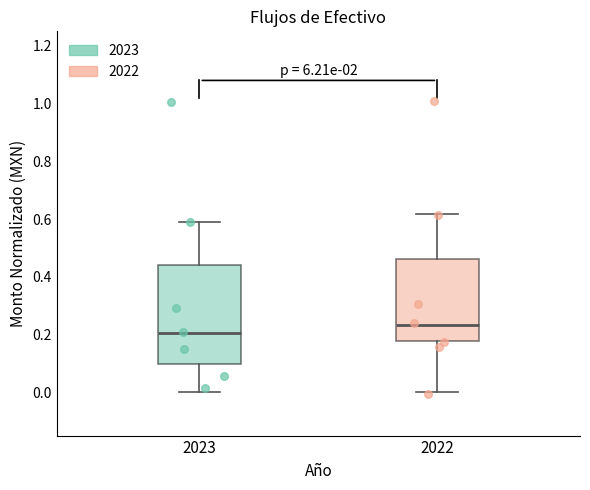

Where does the median line of the box at x = 2023 sit on the y-axis? The values are not printed on the chart, so give them approximately, as read against the axis.

0.20